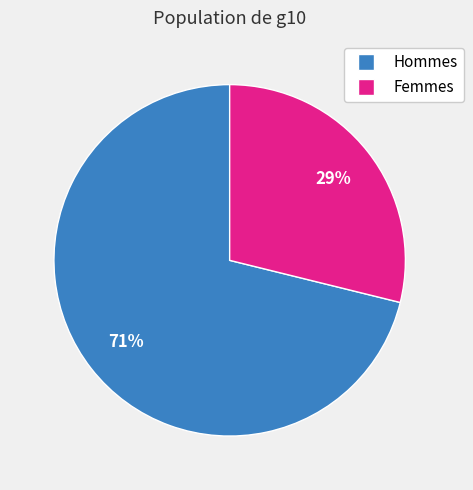

How many segments does this pie chart have?

2